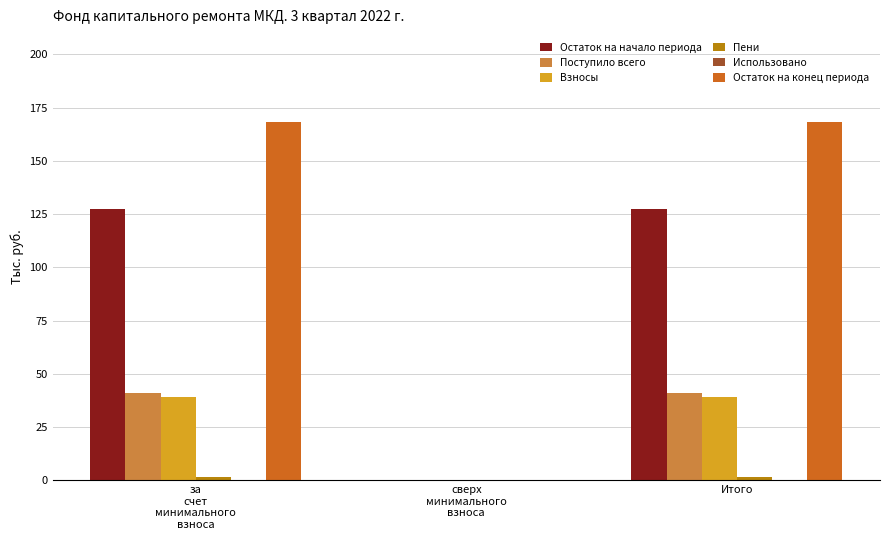

Which series has the largest range (max minus min)?

Остаток на конец периода